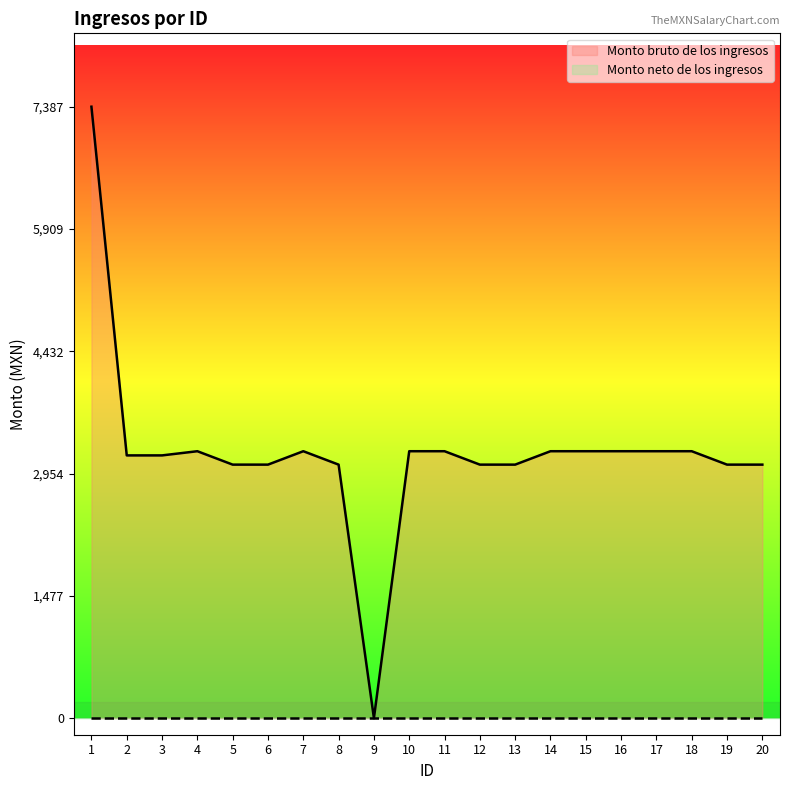

At which label does the data first exceed 3225?

1